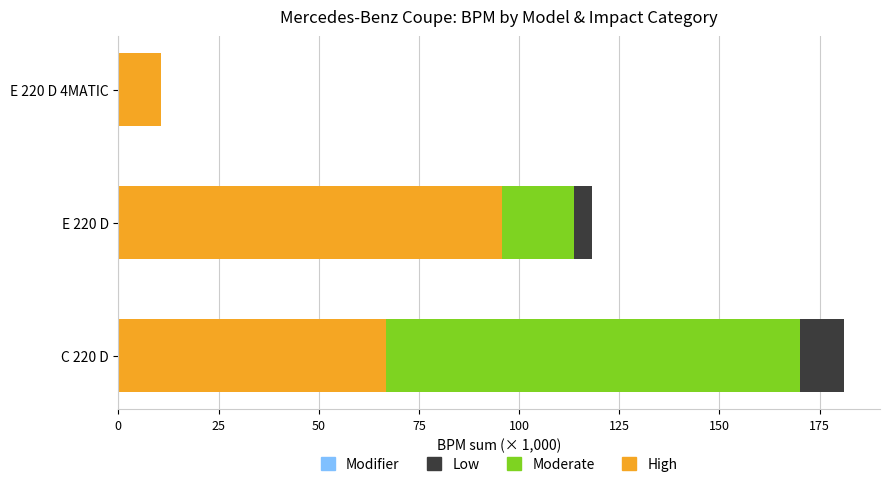

Is it true that High equals 95.7 at E 220 D?

True